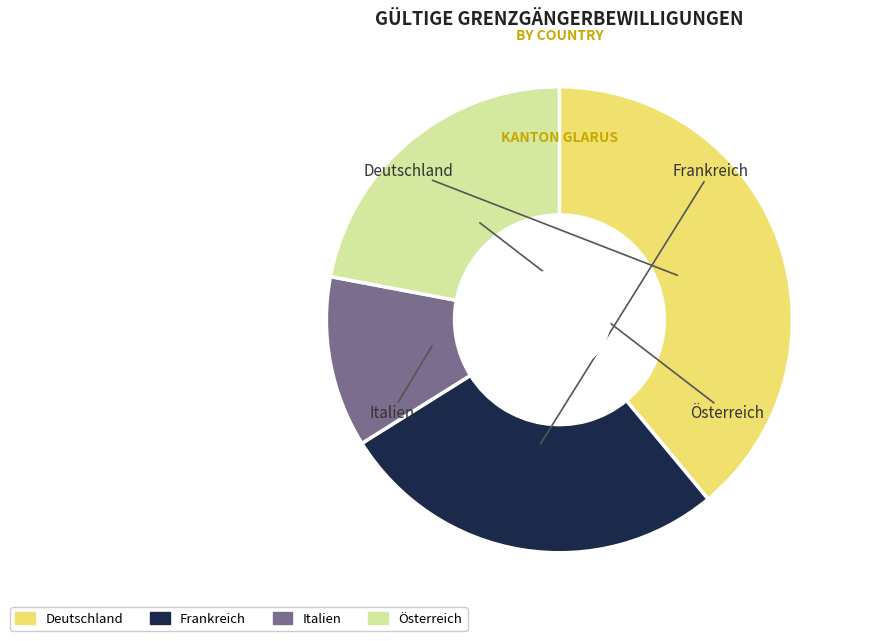

Approximately how many times larger is the value at Deutschland compared to Italien?

3.3